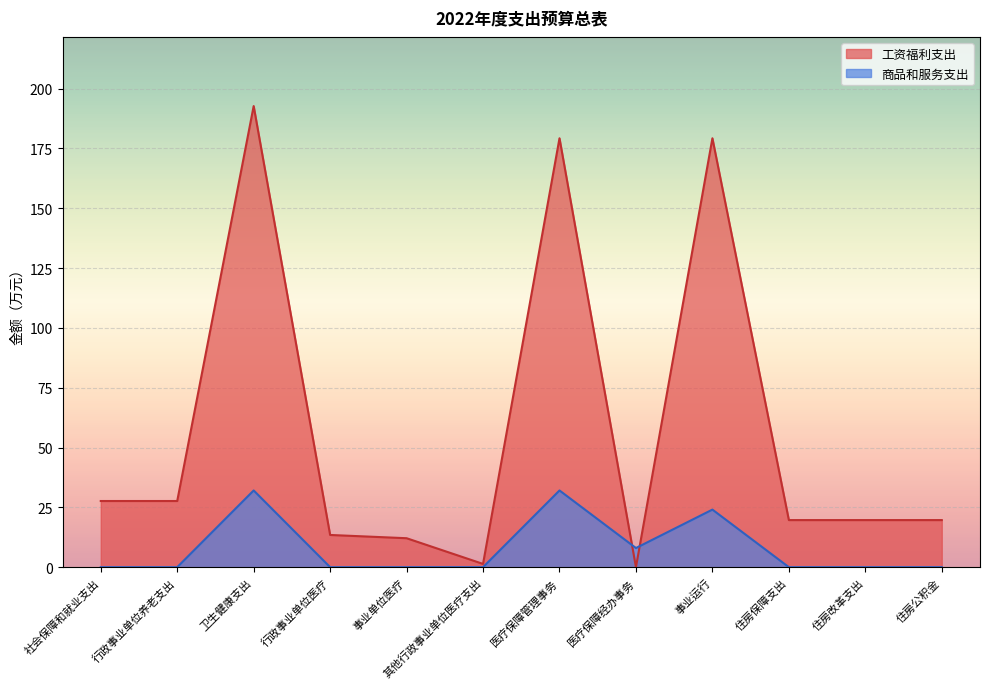

How many positive values does the 商品和服务支出 series have?

4